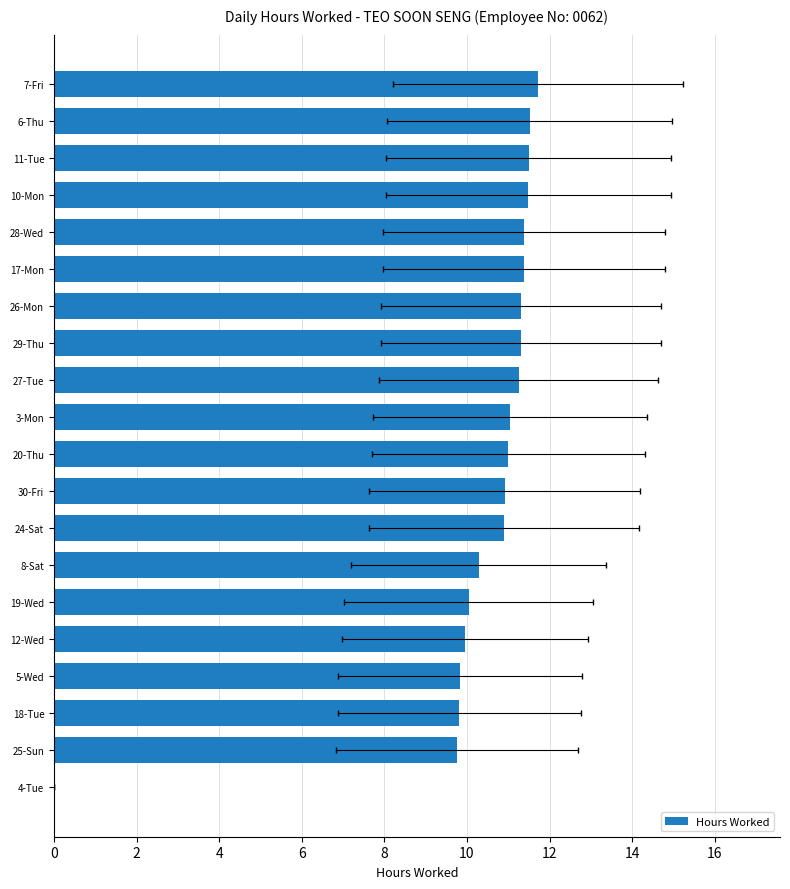

What is the sum of the values at 7-Fri and 19-Wed?

21.8